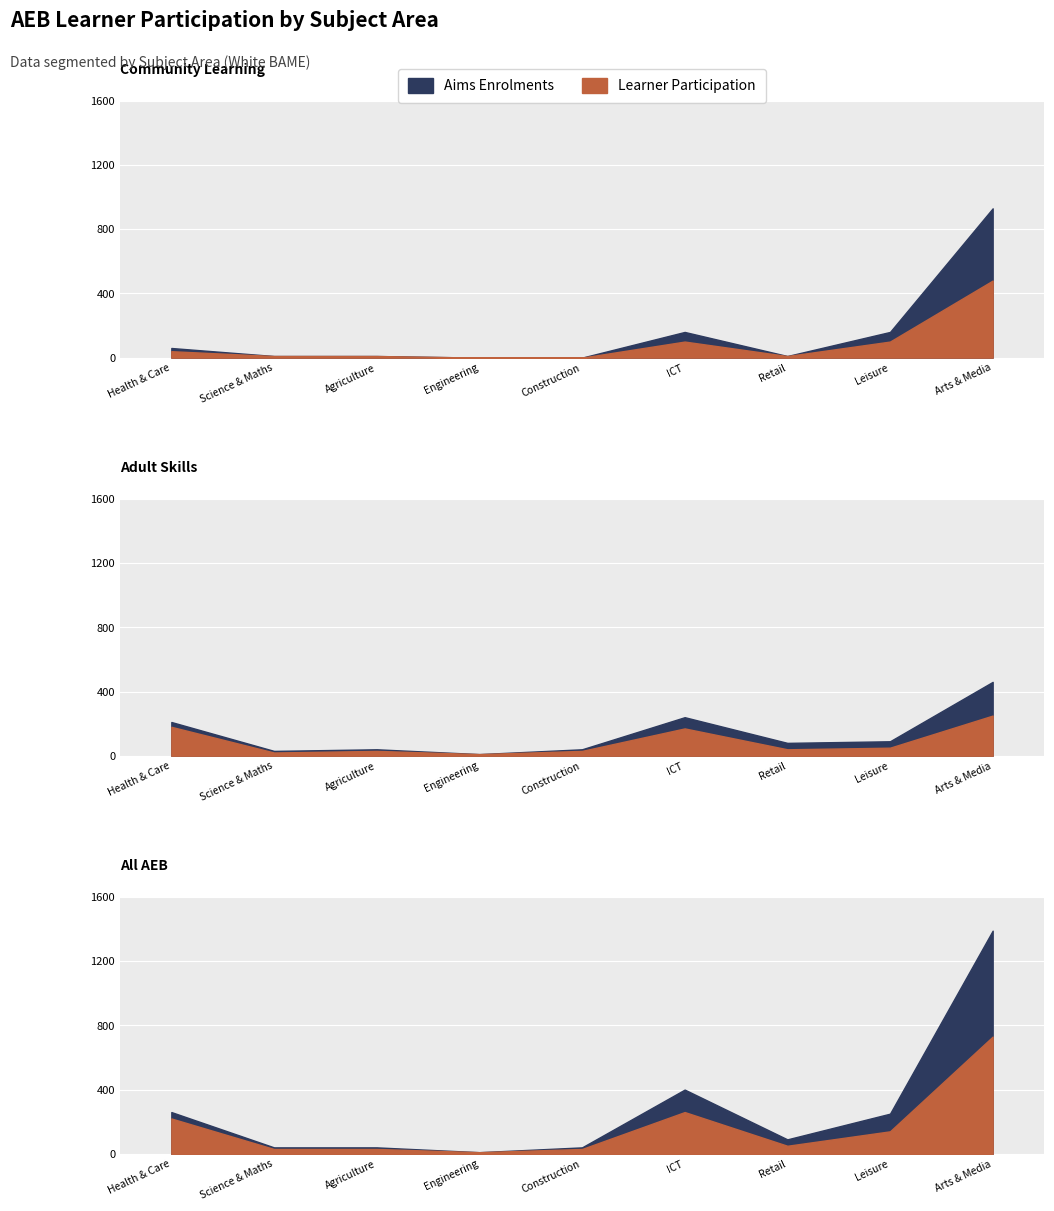

What is the value of the Community Learning - Aims Enrolments point at the 2nd from the left?

10